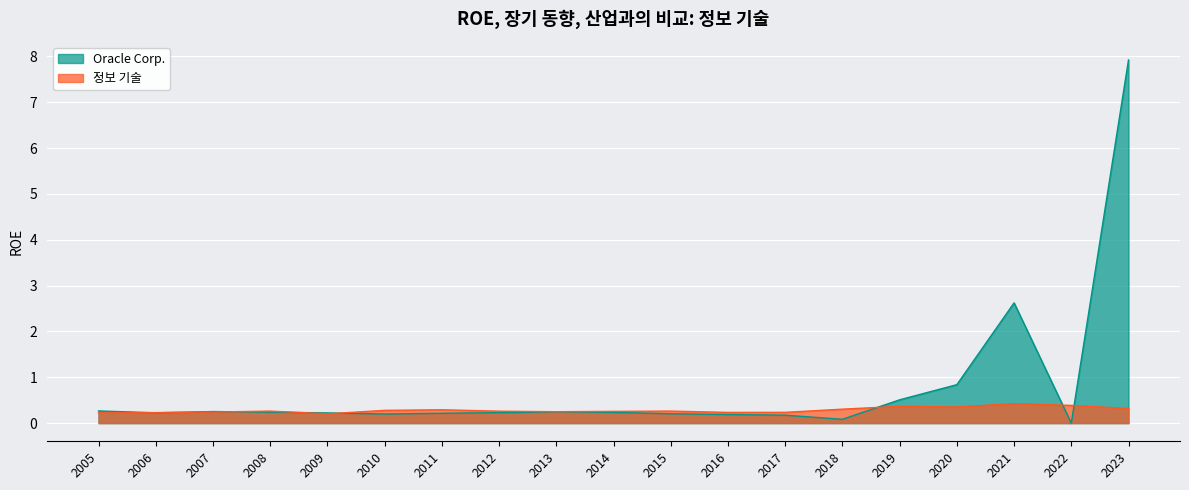

Reading left to right, transcribe all the data shown in this chart.

Oracle Corp.: 0.3	0.2	0.3	0.2	0.2	0.2	0.2	0.2	0.2	0.2	0.2	0.2	0.2	0.1	0.5	0.8	2.6	0.0	7.9
정보 기술: 0.2	0.2	0.2	0.3	0.2	0.3	0.3	0.3	0.2	0.3	0.3	0.2	0.2	0.3	0.4	0.4	0.4	0.4	0.3